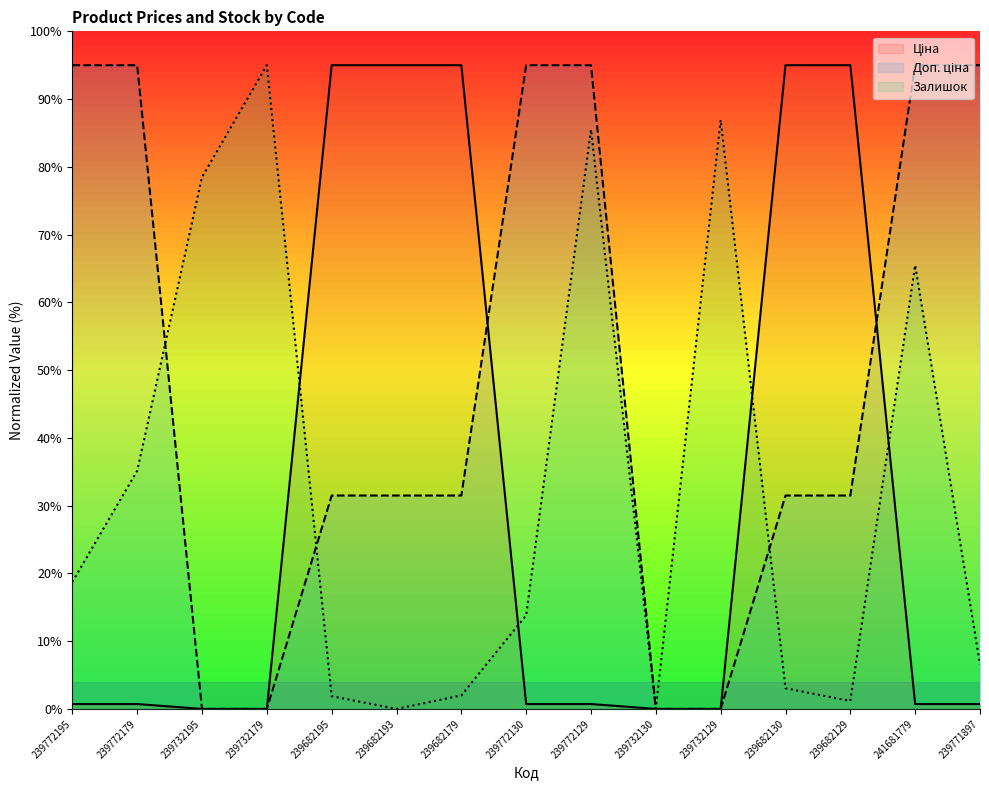

What is the value of the Залишок point at the 3rd from the left?

78.5